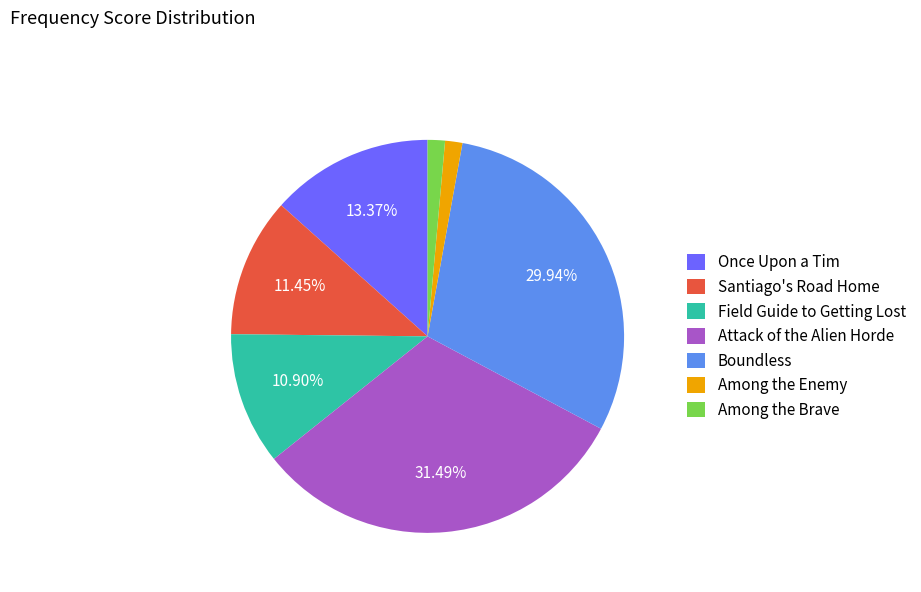

Which has a higher value, Field Guide to Getting Lost or Boundless?

Boundless